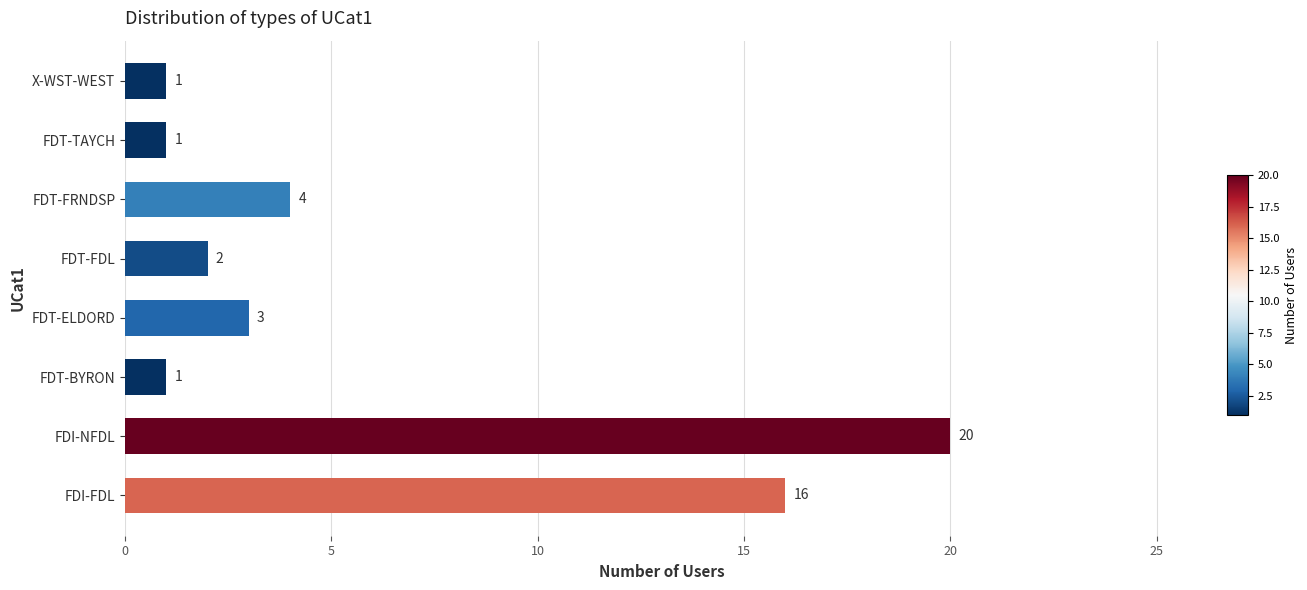

Are the bars horizontal?

Yes